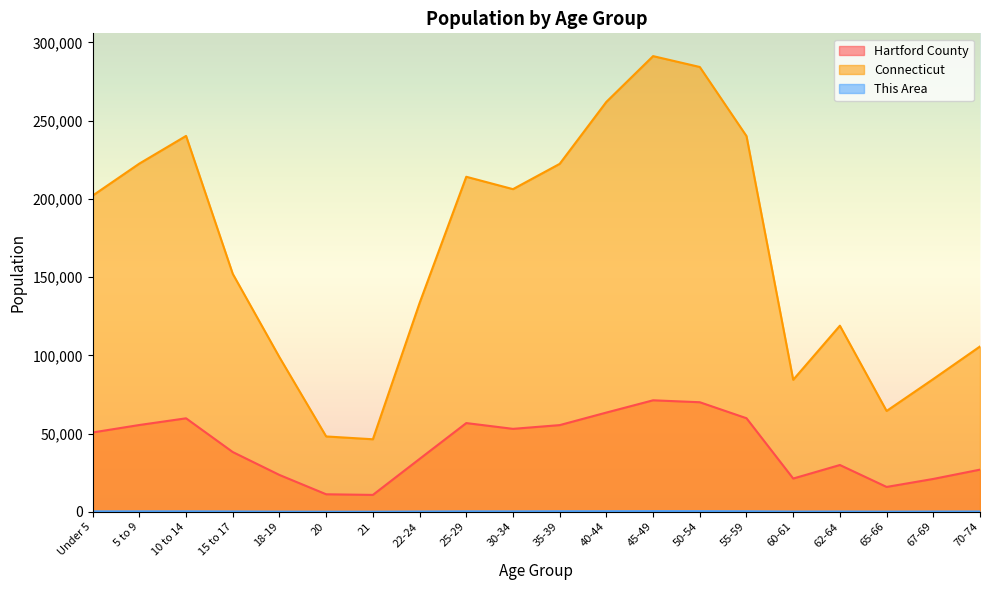

What position from the left is 50-54?

14